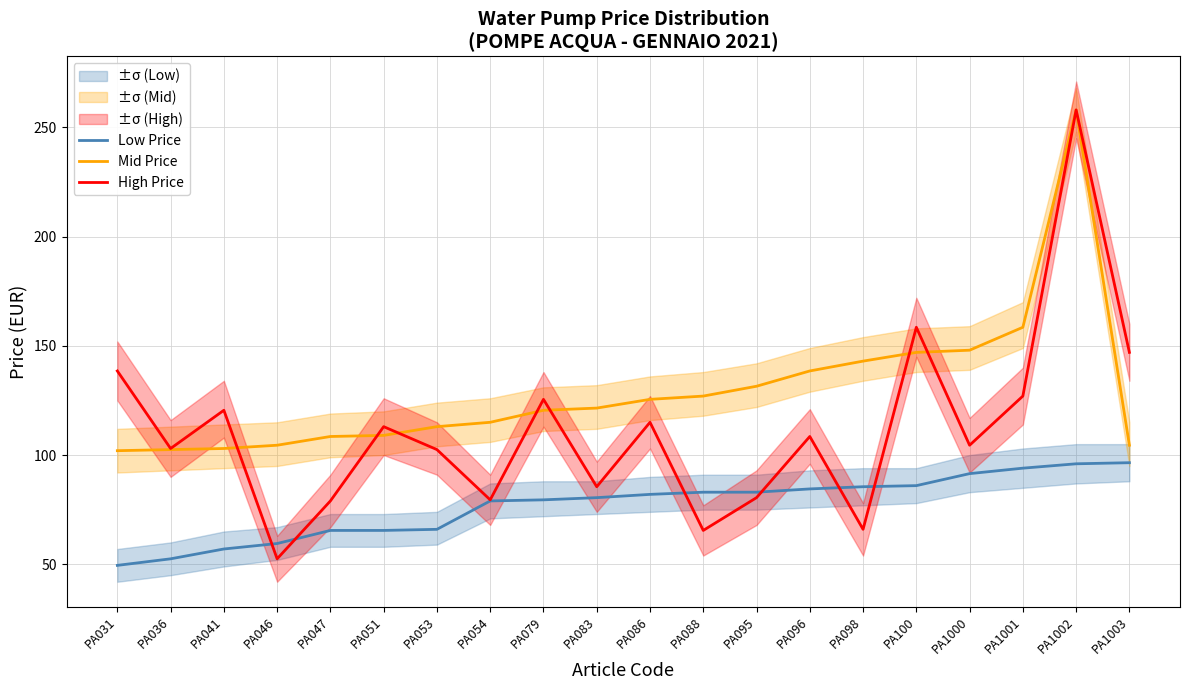

Rank the series by their maximum value, from lowest to highest.

Low Price, Mid Price, High Price